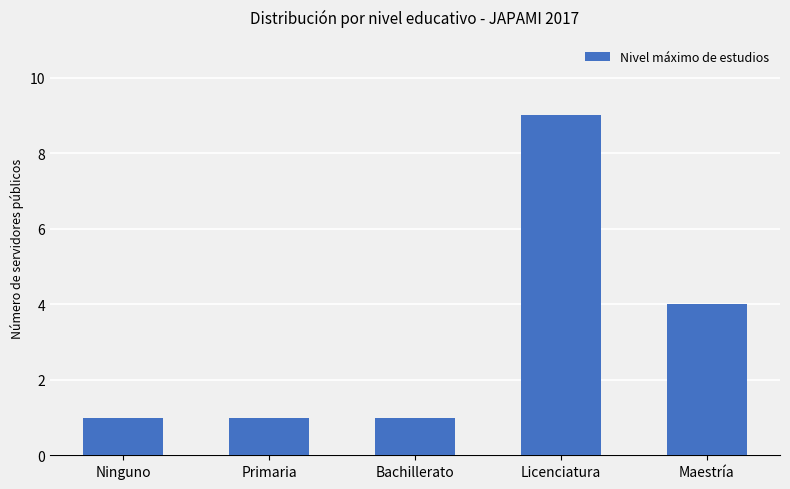

What position from the right is Ninguno?

5